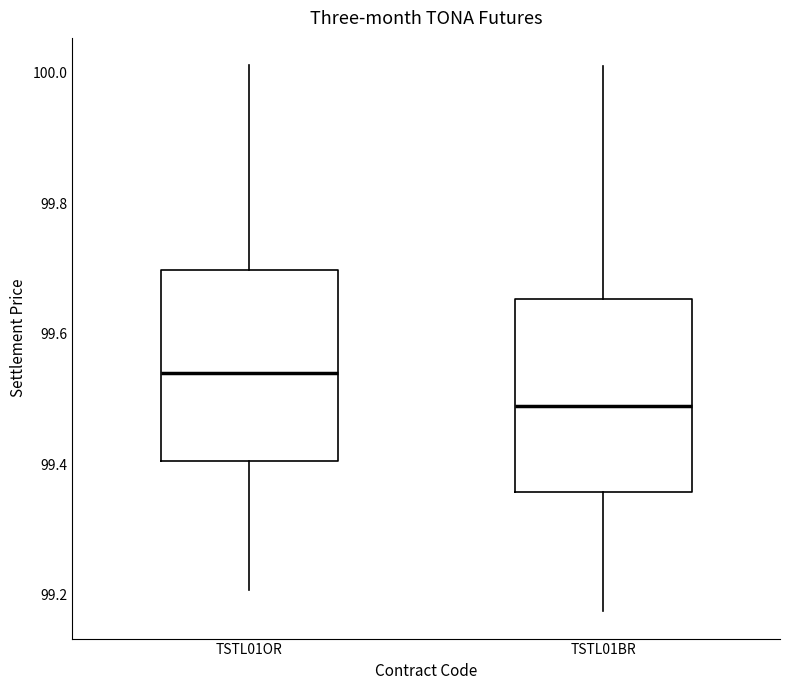

Reading left to right, read every box against the y-axis: the position of its median line, the range the box covers, and the ends of its whiskers. The values are not printed on the chart, so give them approximately, as read against the axis.

TSTL01OR: median 99.54, box 99.40 to 99.70, whiskers 99.20 to 100.02
TSTL01BR: median 99.48, box 99.36 to 99.66, whiskers 99.18 to 100.02